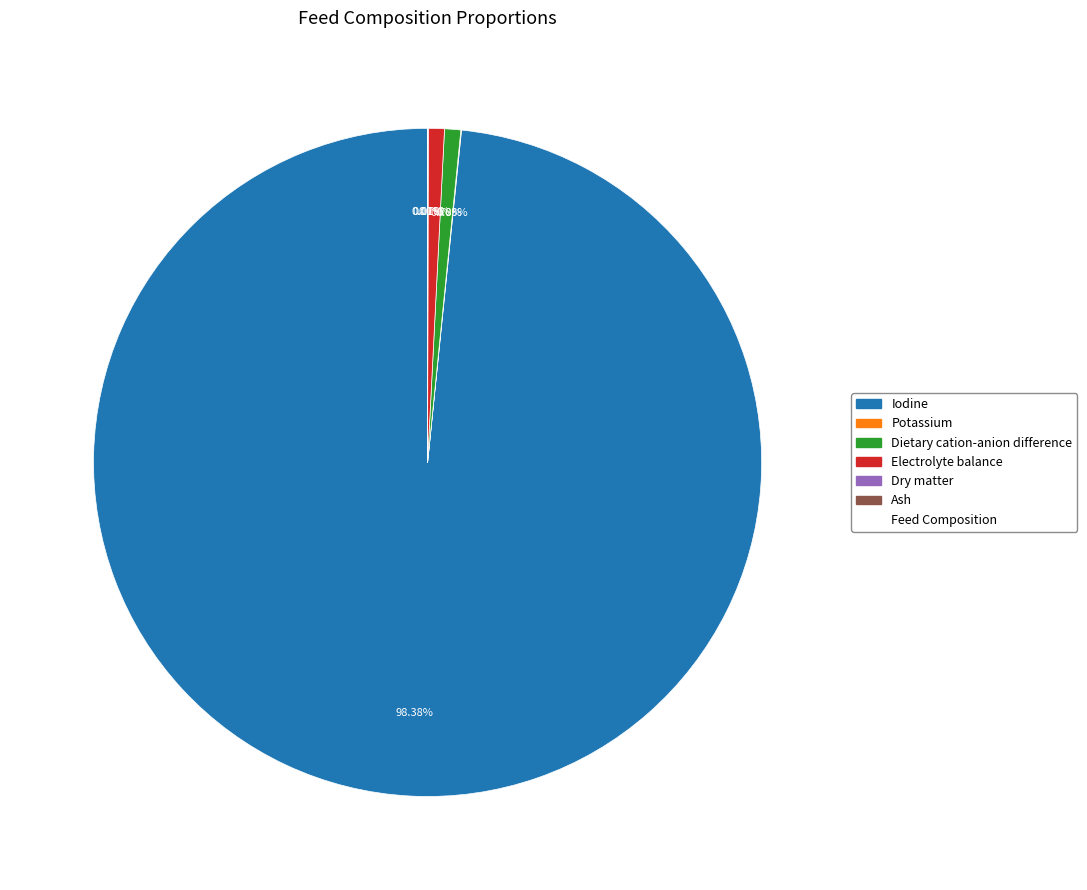

Is there a majority slice in this chart?

Yes